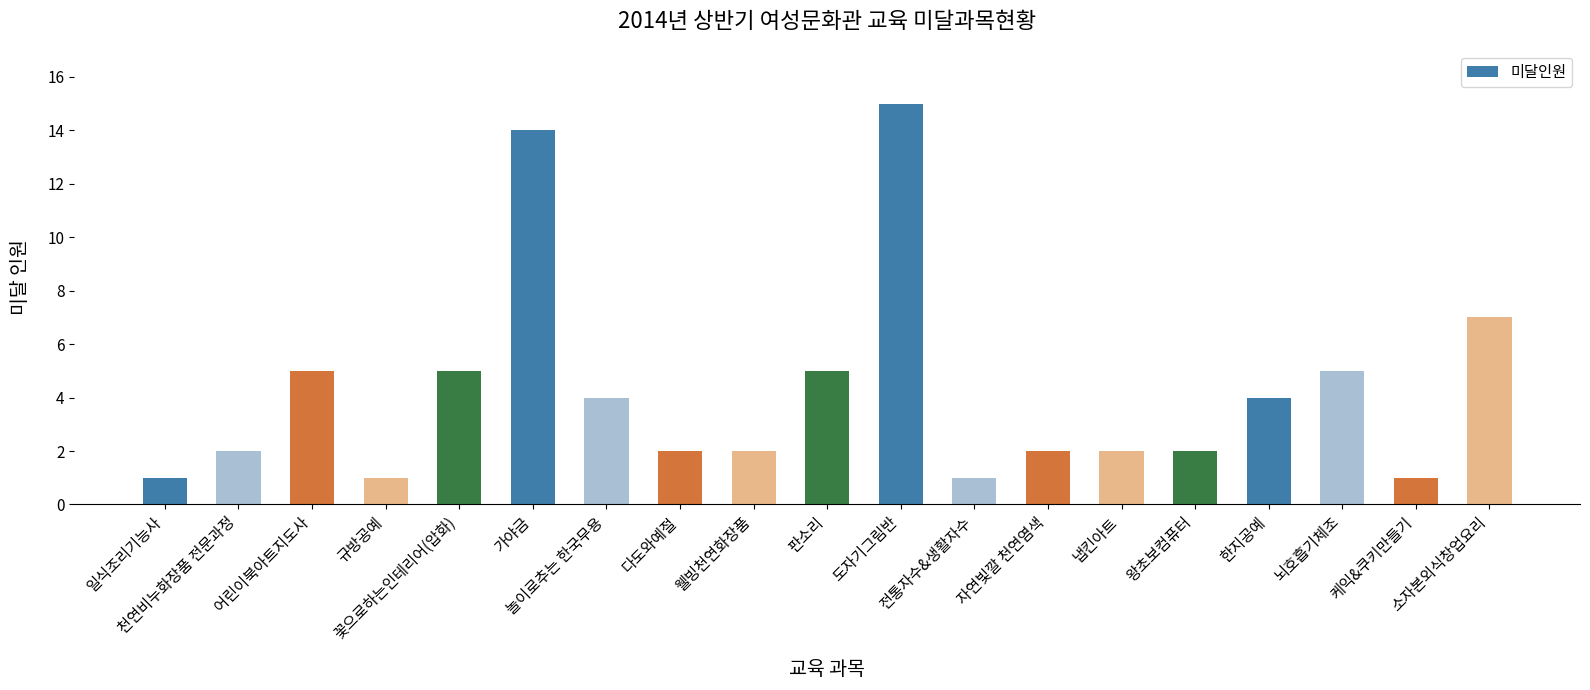

What is the value of the 10th bar from the left?

5